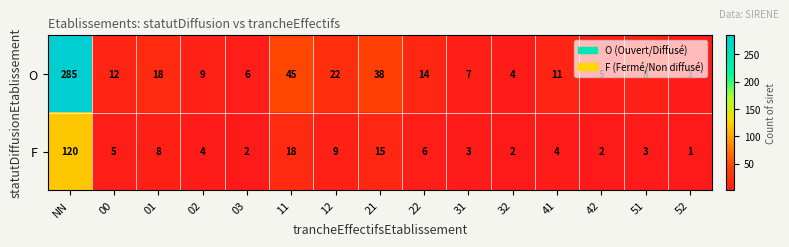

Rank the series at 52 from lowest to highest value.

F, O